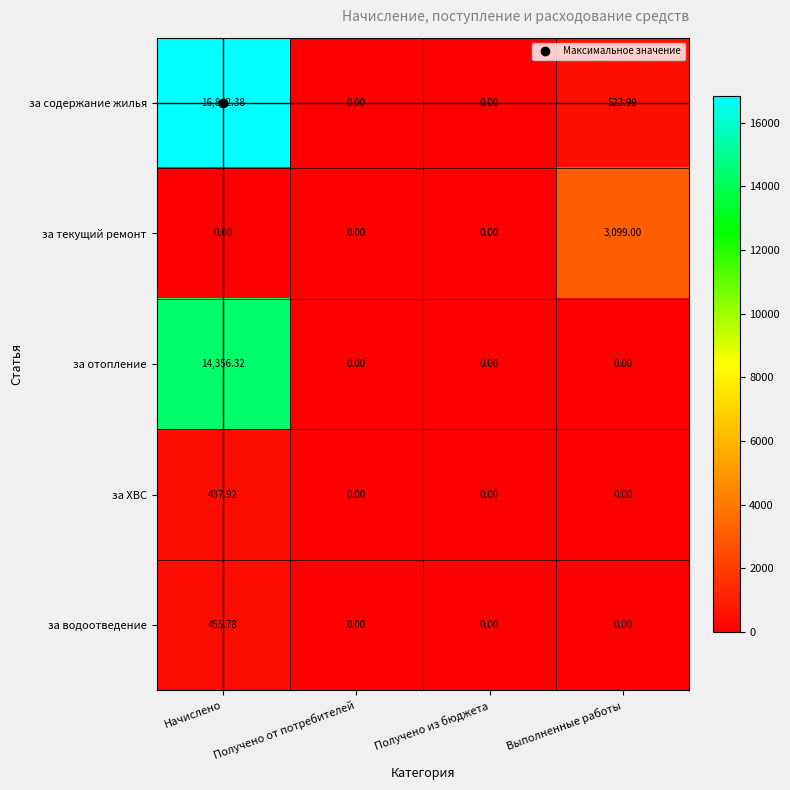

Rank the series by their maximum value, from highest to lowest.

за содержание жилья, за отопление, за текущий ремонт, за водоотведение, за ХВС